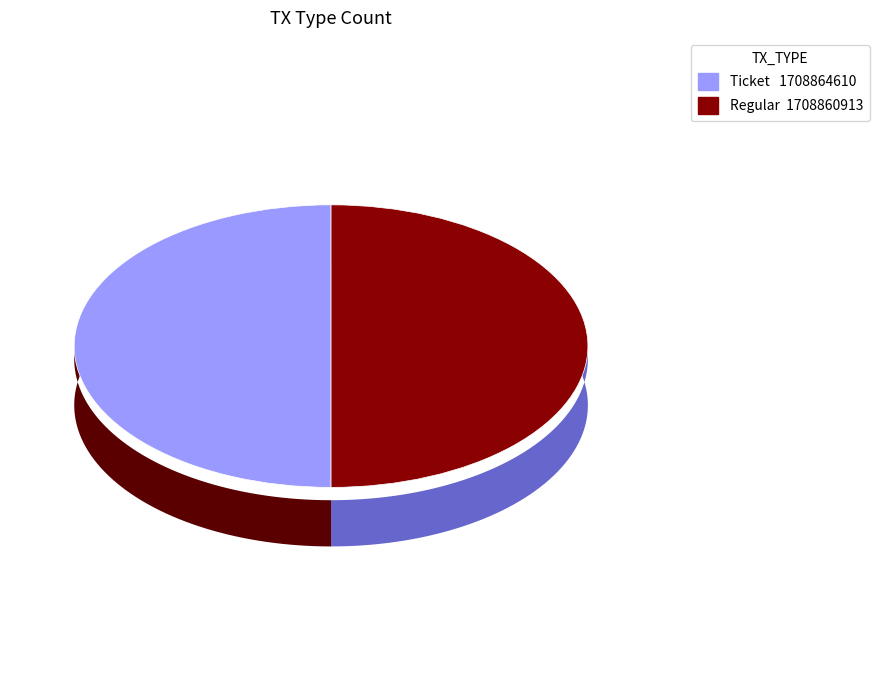

What percentage do Regular and Ticket together represent?

100.0%